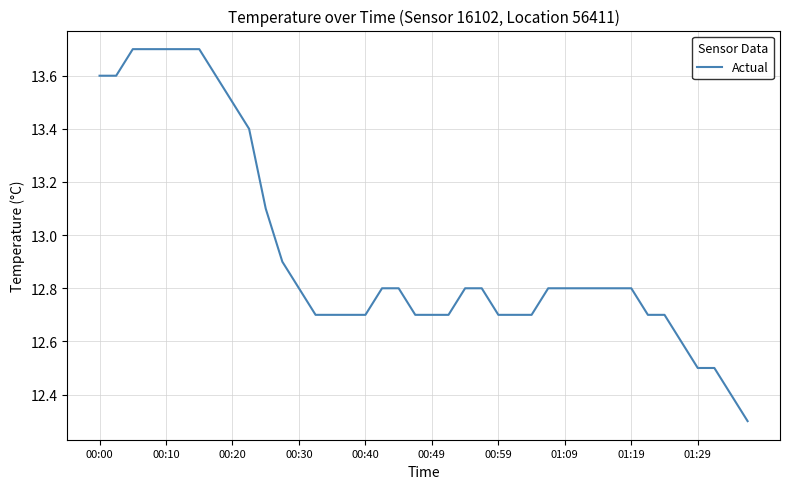

What is the minimum value shown in the chart?

12.3